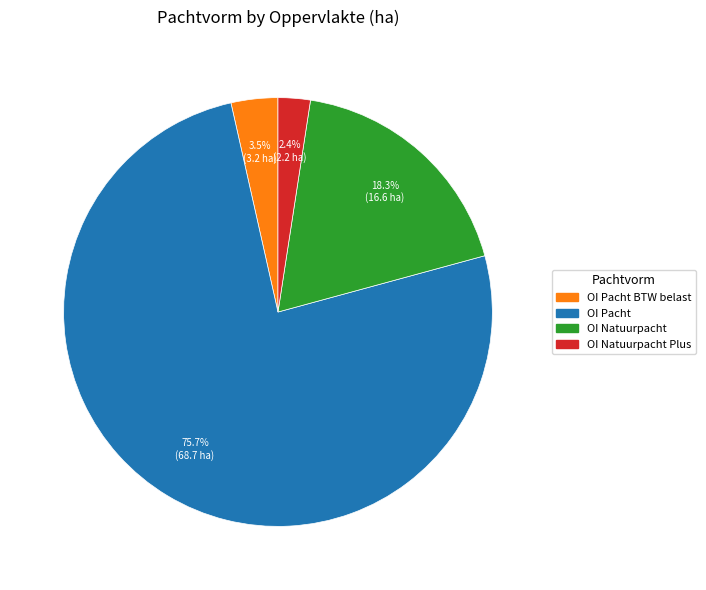

Is there any slice that represents more than half of the pie?

Yes